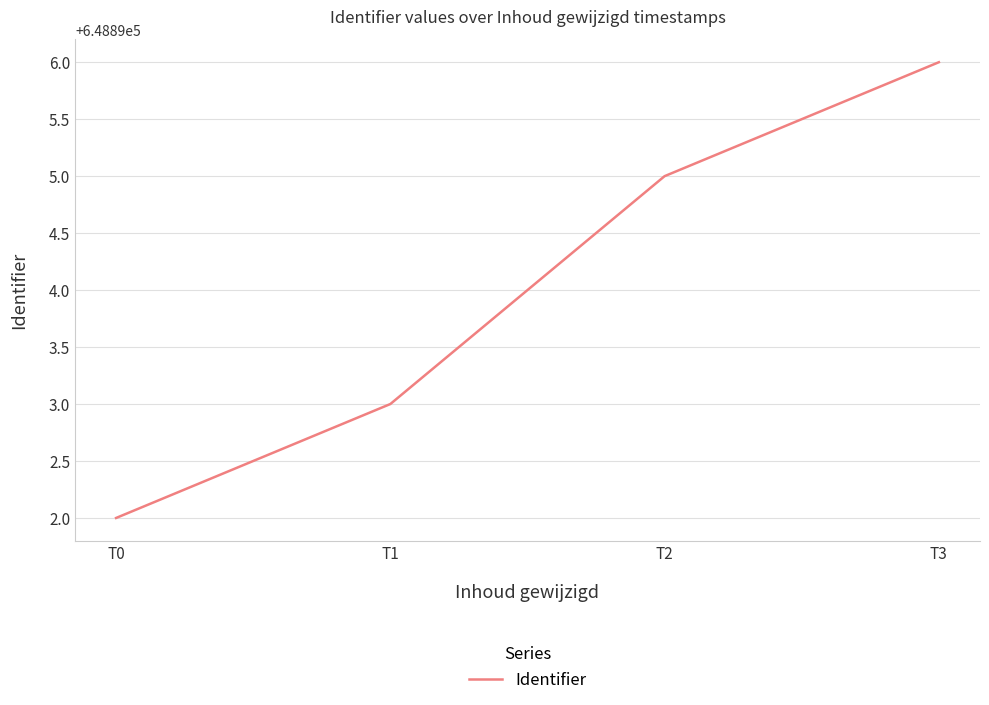

At which label is the value closest to 648894?

T1